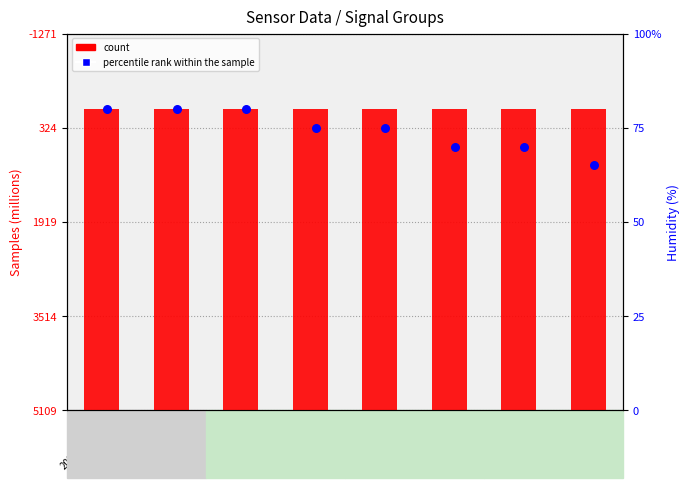

At which category is the sum across all series the highest?

T3
2022-11-03